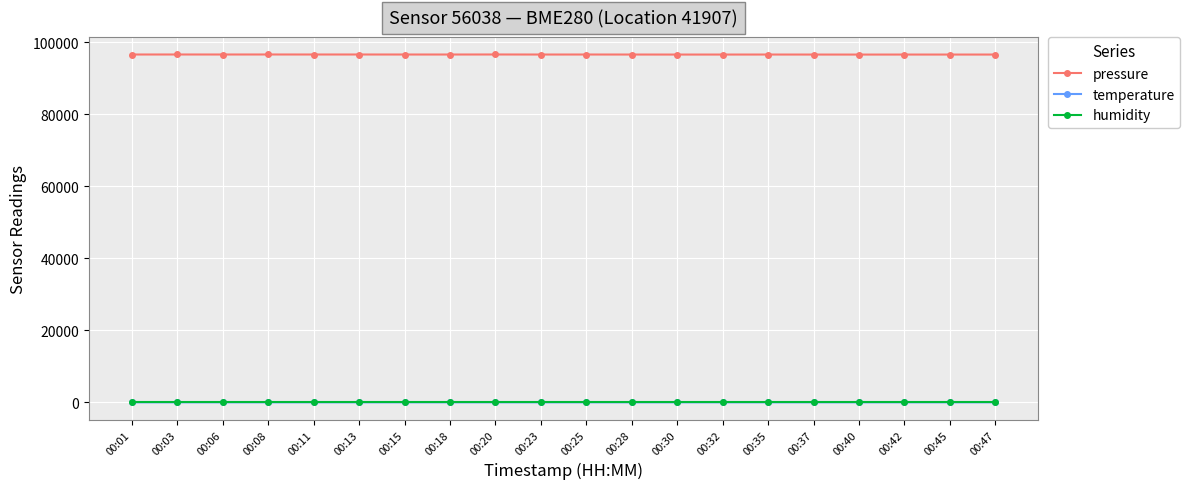

What is the total value across all series at 00:25?

96700.0